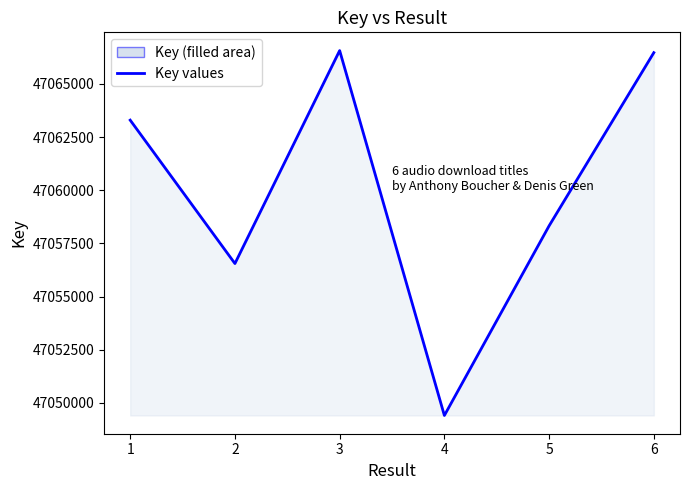

What is the value of the 2nd point from the left?

47056551